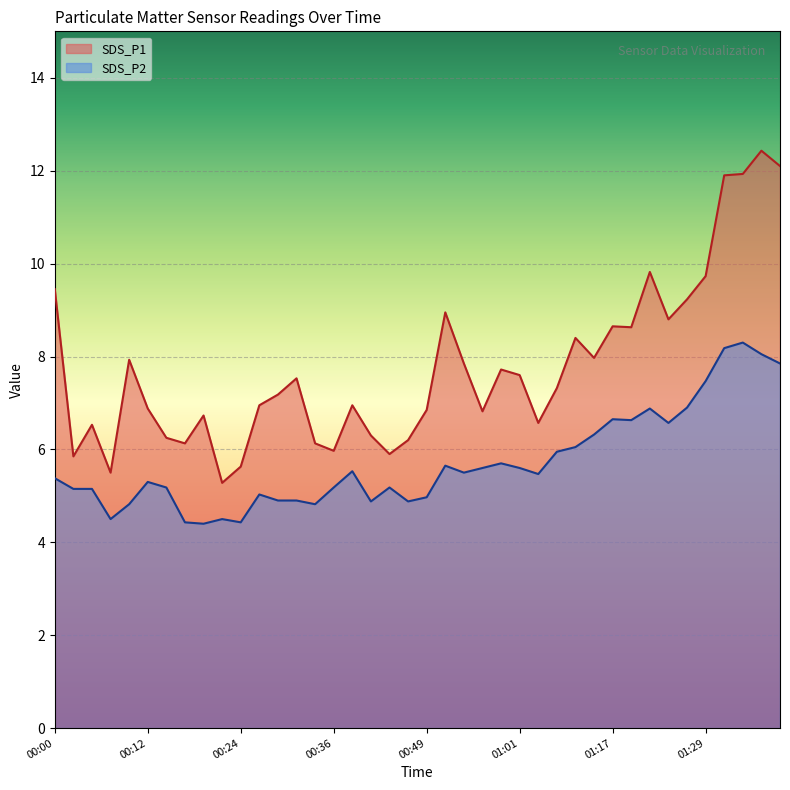

Where is the first local minimum for SDS_P2?

00:07